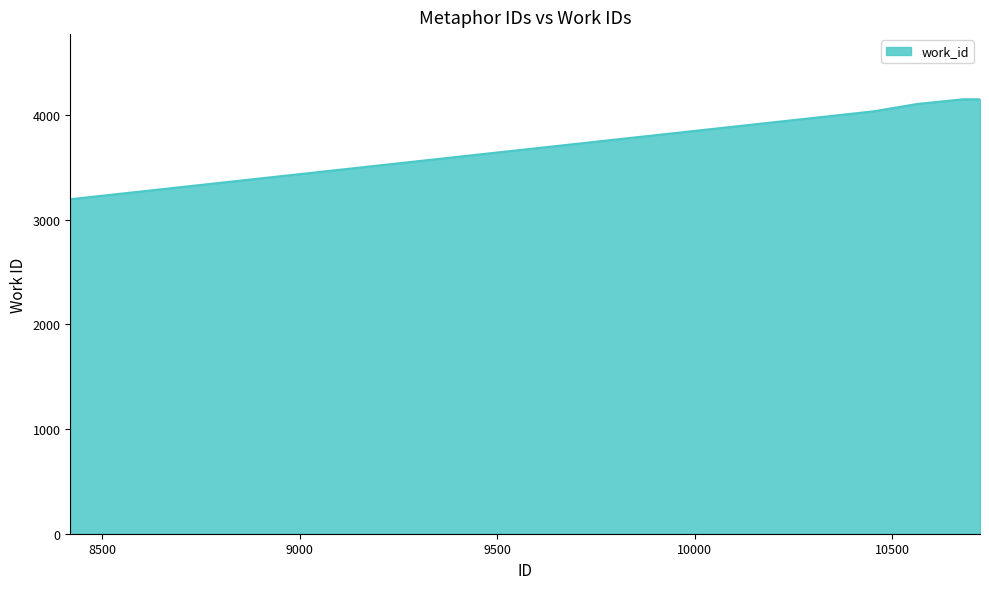

What is the greatest value displayed?

4151